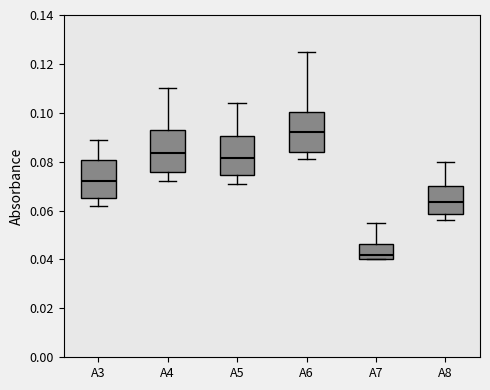

Where does the upper whisker of the box for A6 end on the y-axis? The values are not printed on the chart, so give them approximately, as read against the axis.

0.126